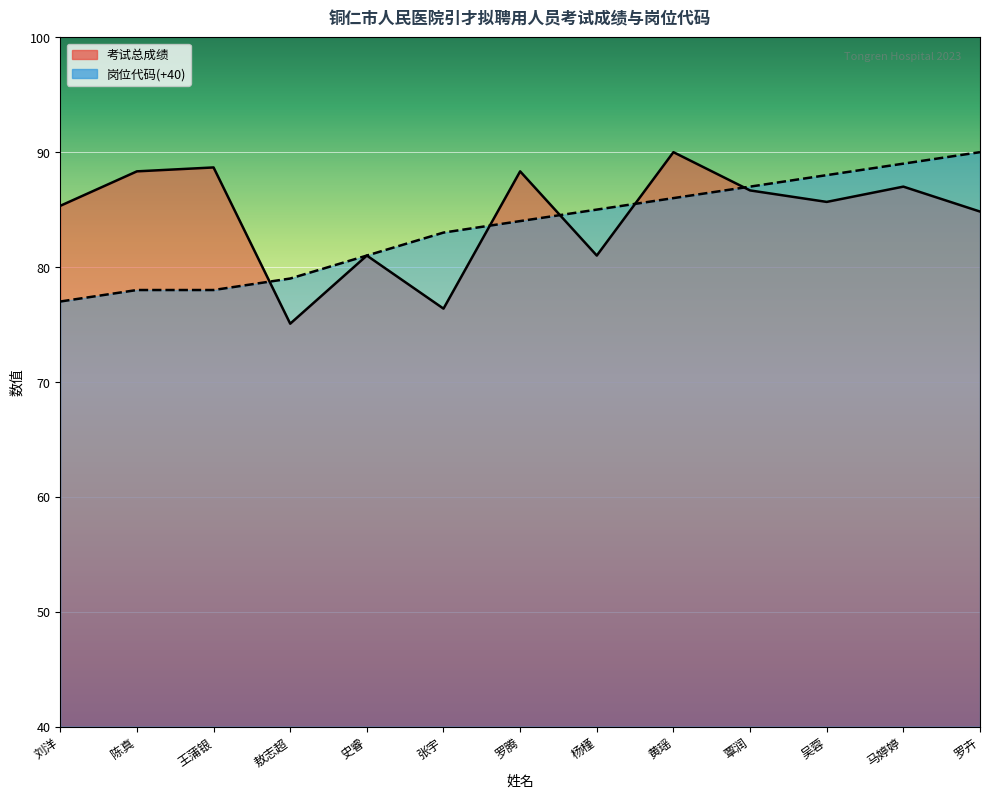

What are all the series names shown in the legend?

考试总成绩, 岗位代码